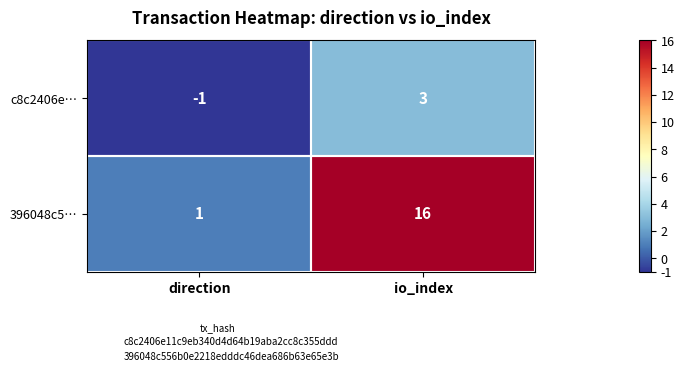

List the series in order of their overall mean, lowest first.

c8c2406e…, 396048c5…